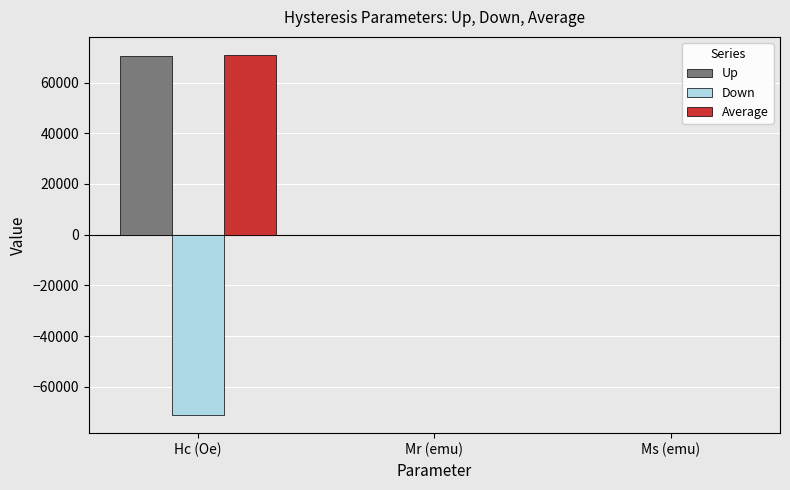

What is the total value across all series at Mr (emu)?

0.4